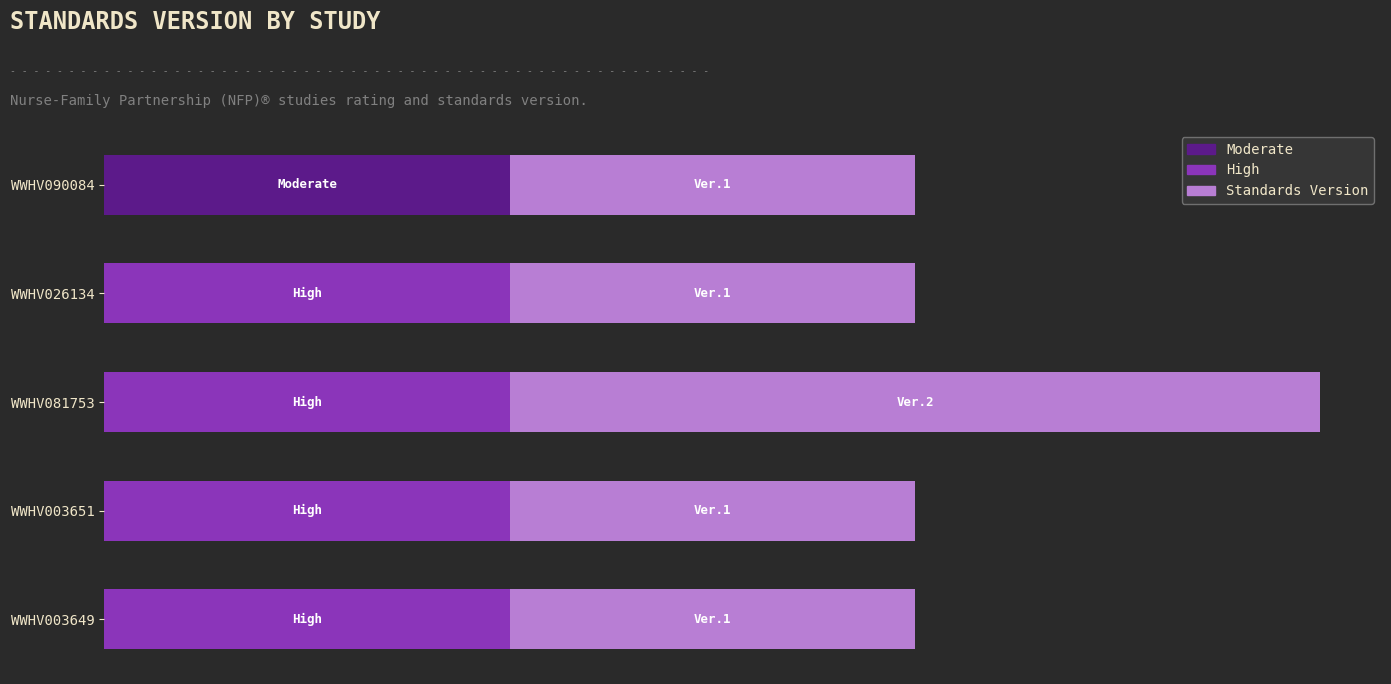

What are all the series names shown in the legend?

Moderate, High, Standards Version